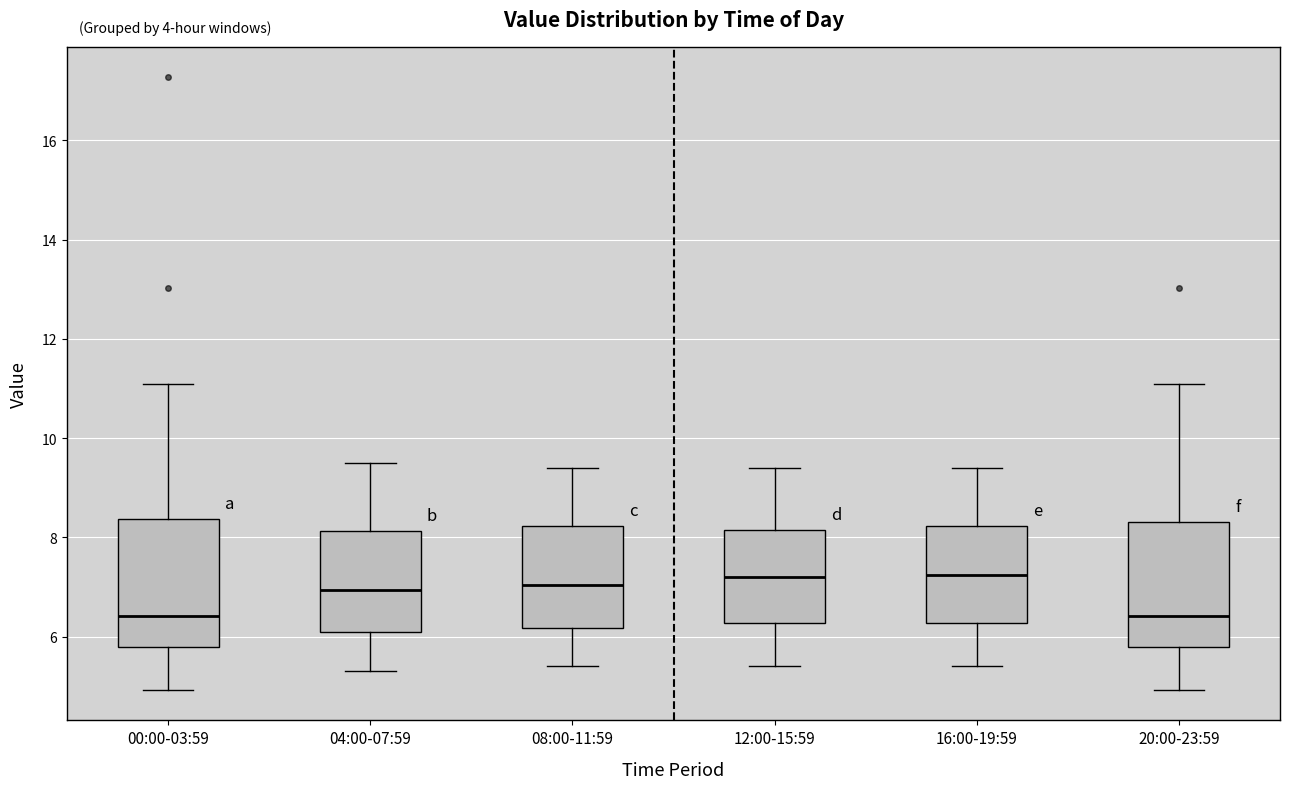

Reading left to right, transcribe this box plot: for each box, give where its median line is, the range the box spans, and where its two whiskers end, as read against the y-axis. The values are not printed on the chart, so give them approximately, as read against the axis.

00:00-03:59: median 6.4, box 5.8 to 8.4, whiskers 5.0 to 11.2
04:00-07:59: median 7.0, box 6.2 to 8.2, whiskers 5.4 to 9.6
08:00-11:59: median 7.0, box 6.2 to 8.2, whiskers 5.4 to 9.4
12:00-15:59: median 7.2, box 6.2 to 8.2, whiskers 5.4 to 9.4
16:00-19:59: median 7.2, box 6.2 to 8.2, whiskers 5.4 to 9.4
20:00-23:59: median 6.4, box 5.8 to 8.4, whiskers 5.0 to 11.2